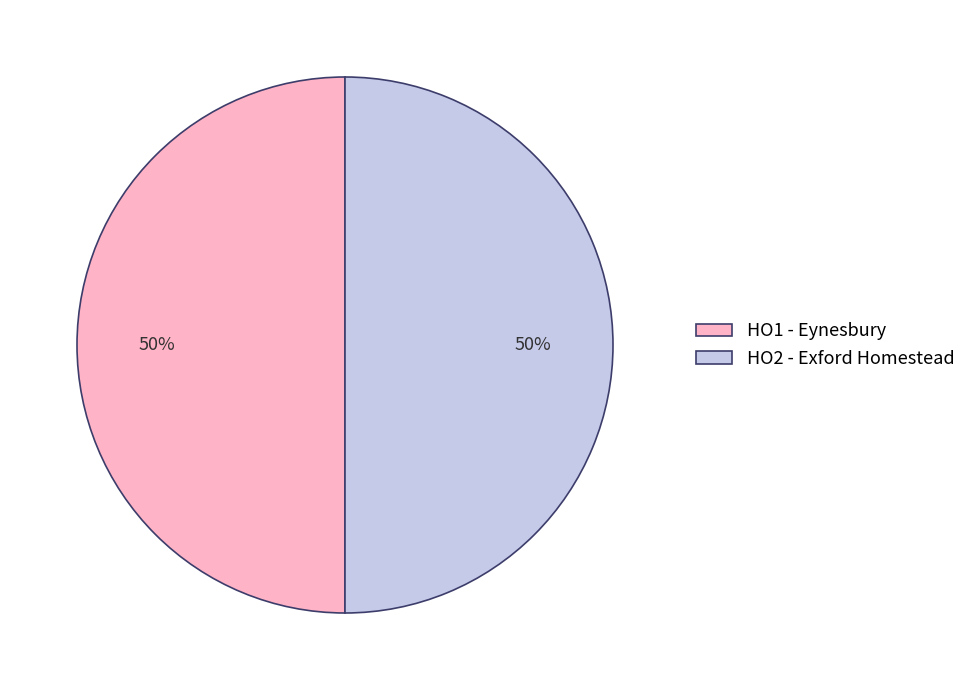

To the nearest percent, what portion does HO1 - Eynesbury represent?

50%